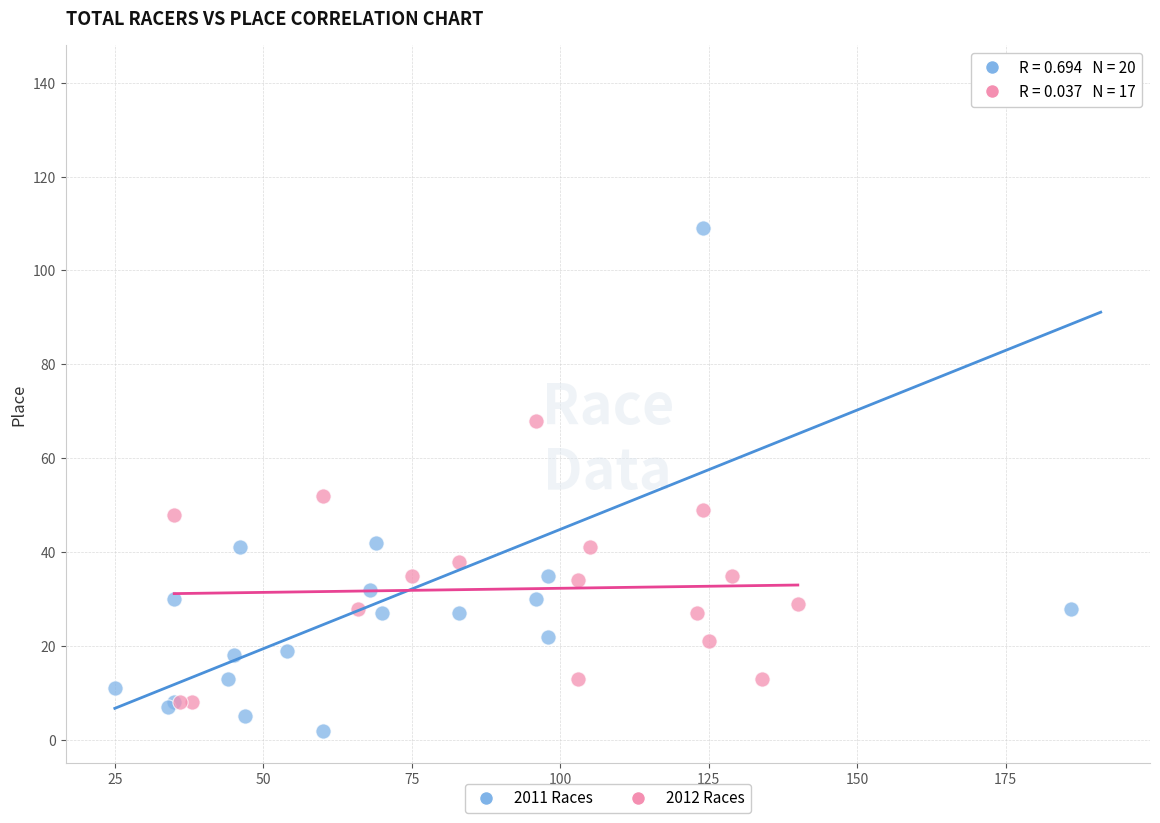

Which series has the widest spread of Y values?

2011 Races